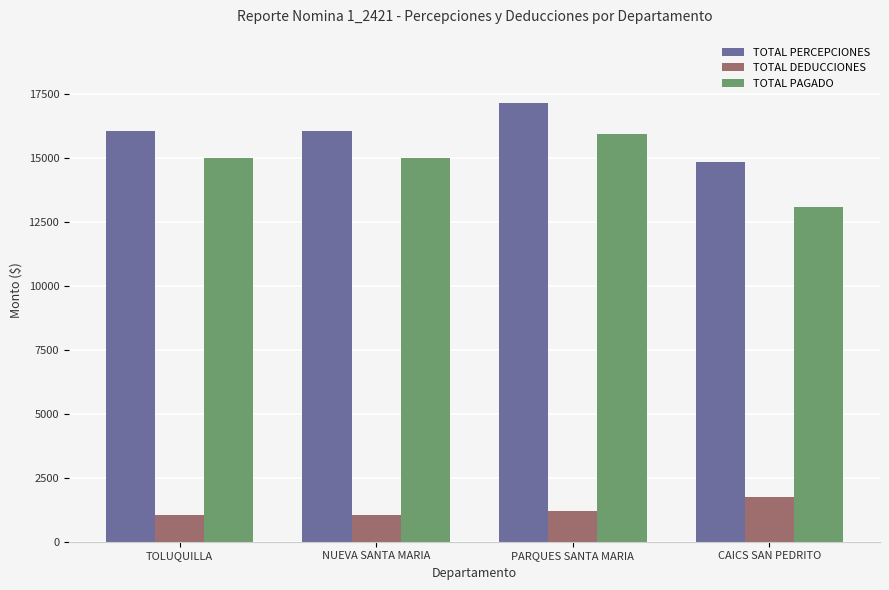

How many data points in TOTAL PAGADO are less than 14969?

1